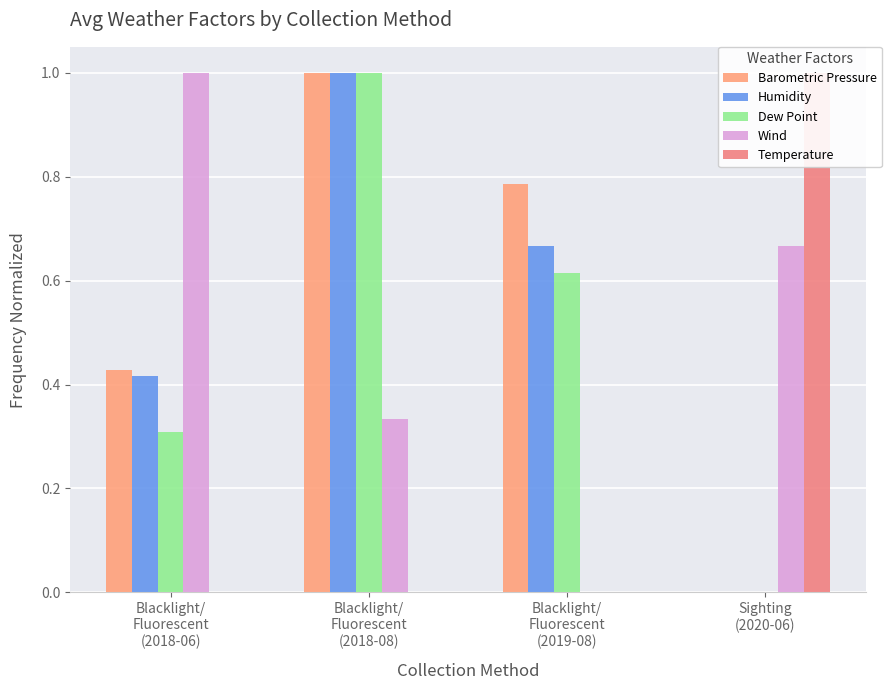

Is it true that Dew Point equals 0.9 at Blacklight/
Fluorescent
(2019-08)?

False